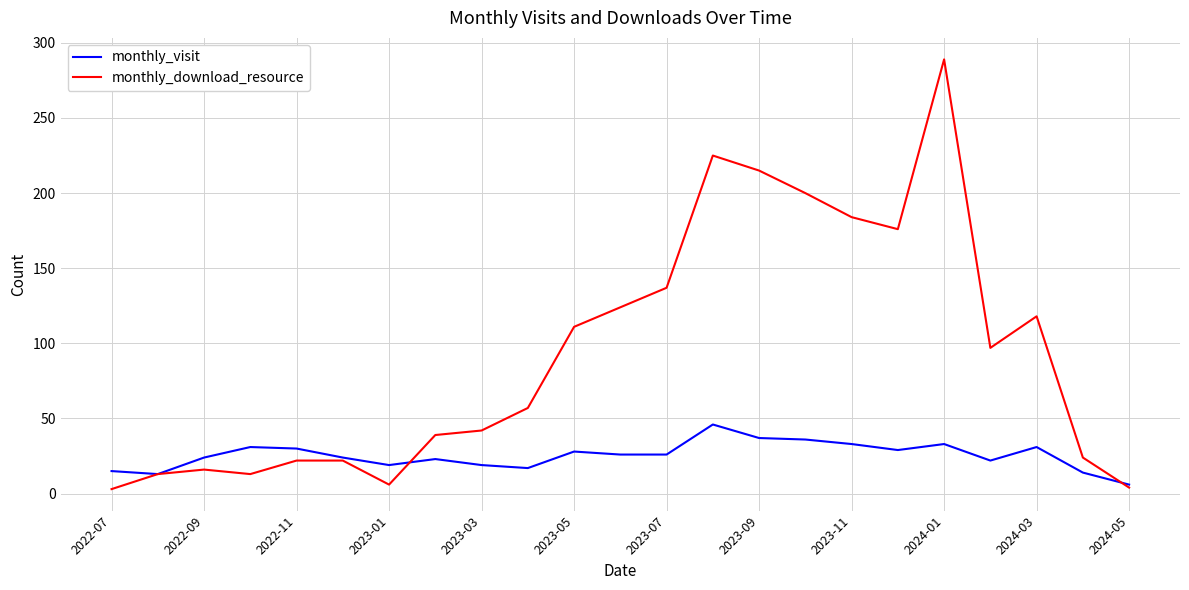

List the series in order of their peak value, highest first.

monthly_download_resource, monthly_visit